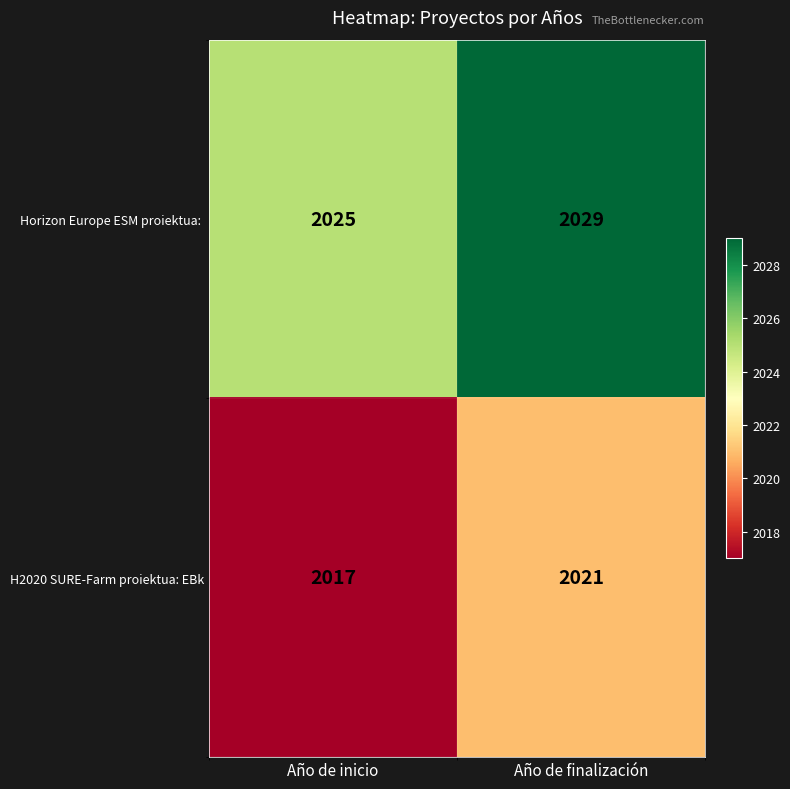

The H2020 SURE-Farm proiektua: EBk series shows 2021 at Año de finalización. True or false?

True